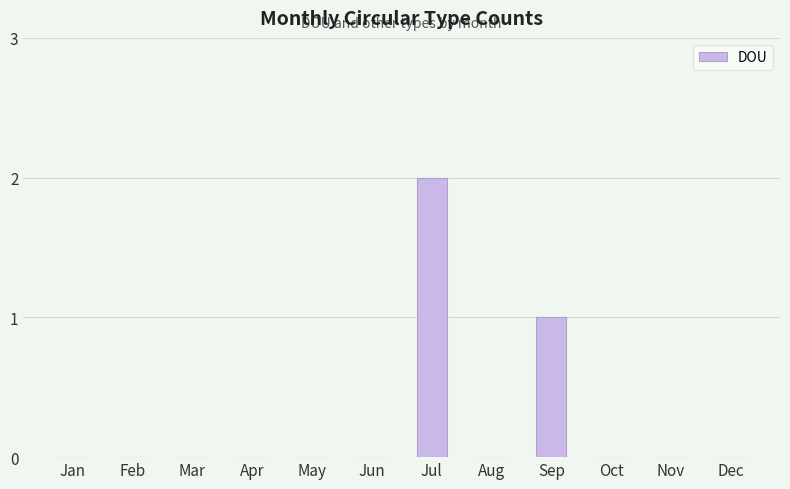

What is the sum of all values?

3